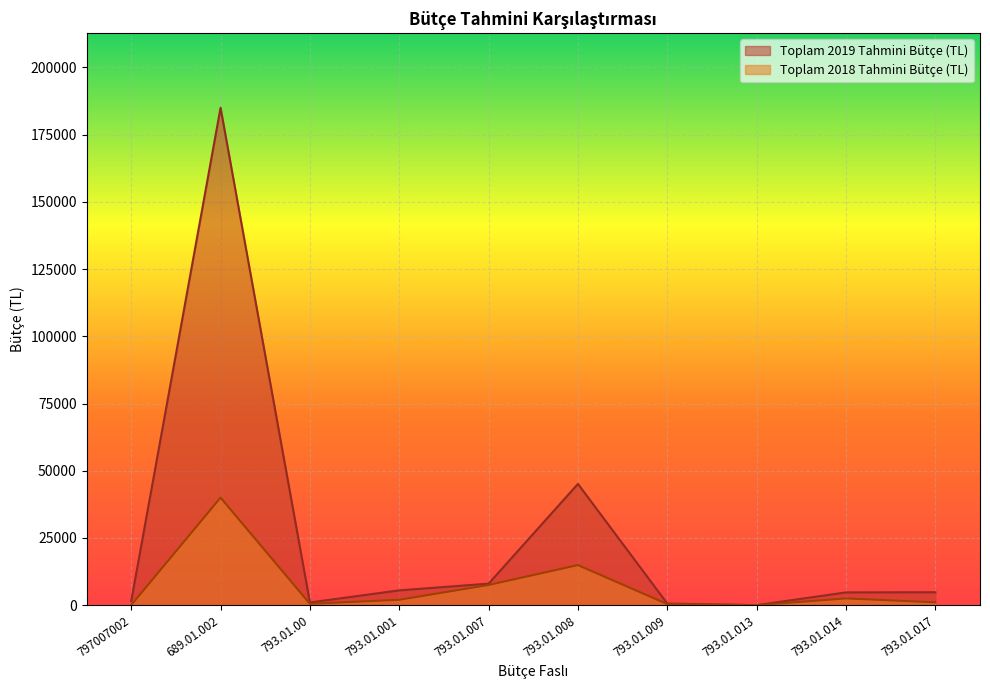

Reading right to left, transcribe all the data shown in this chart.

Toplam 2018 Tahmini Bütçe (TL): 1050	2500	0	400	14900	7500	2000	500	40000	0
Toplam 2019 Tahmini Bütçe (TL): 4800	4750	0	600	45100	8000	5500	1000	185000	1500